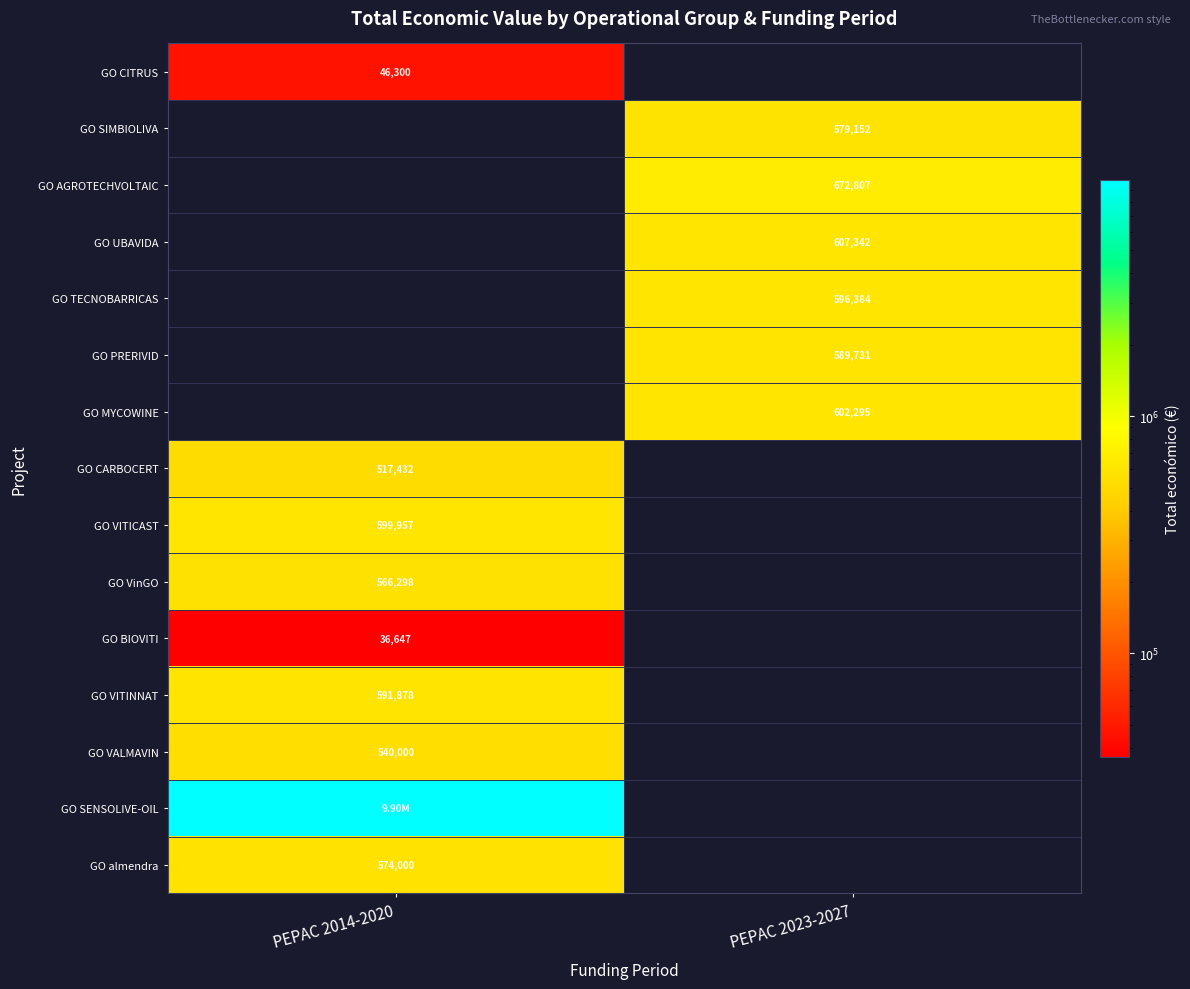

What is the total value across all series at PEPAC 2023-2027?

3647711